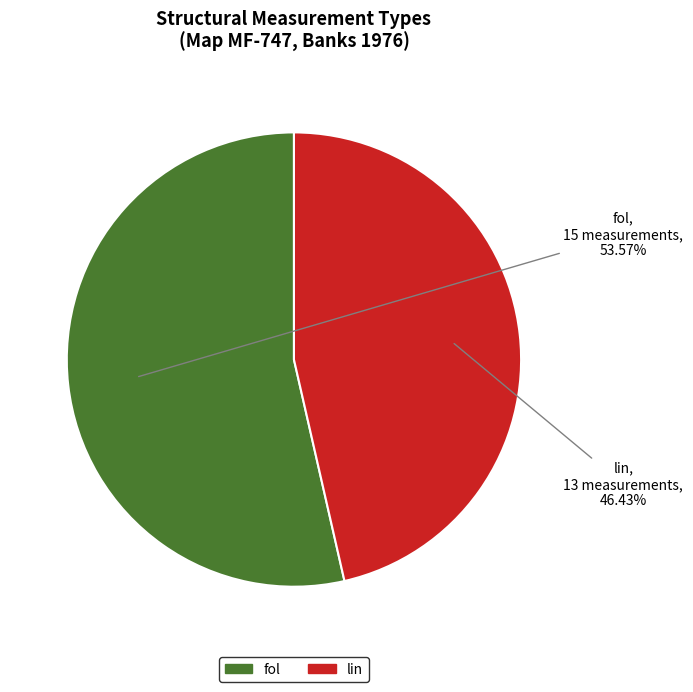

What portion of the pie excludes fol?

46.4%